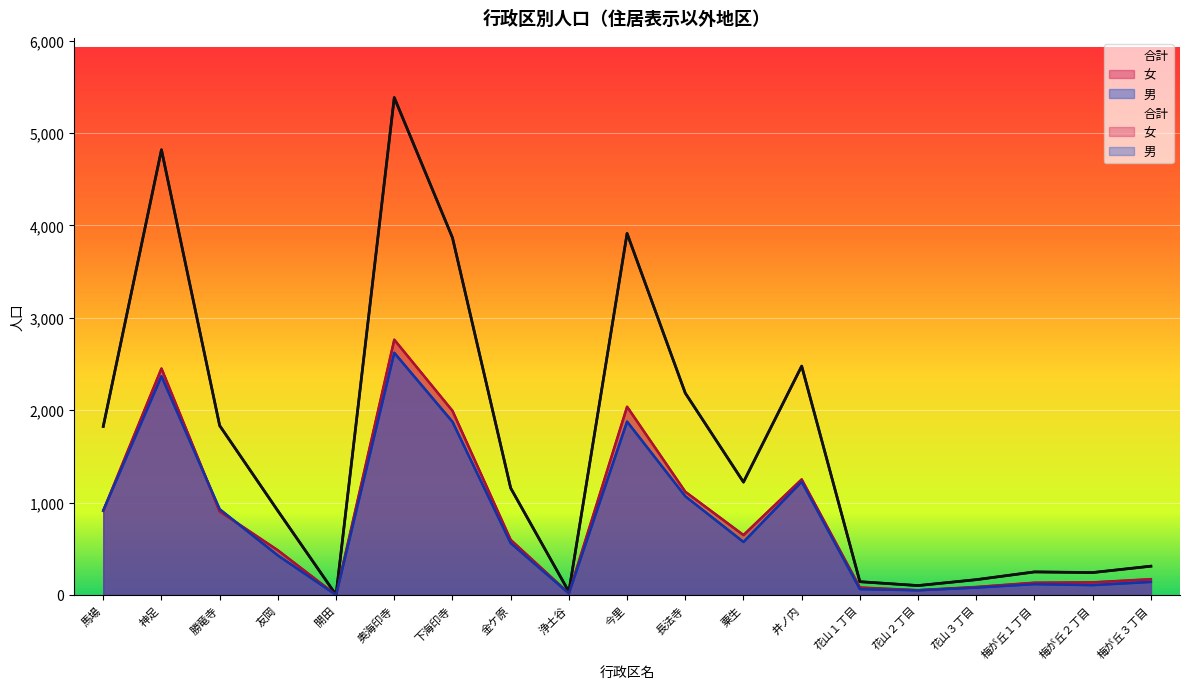

What is the approximate value of 合計 at 勝竜寺?

1833